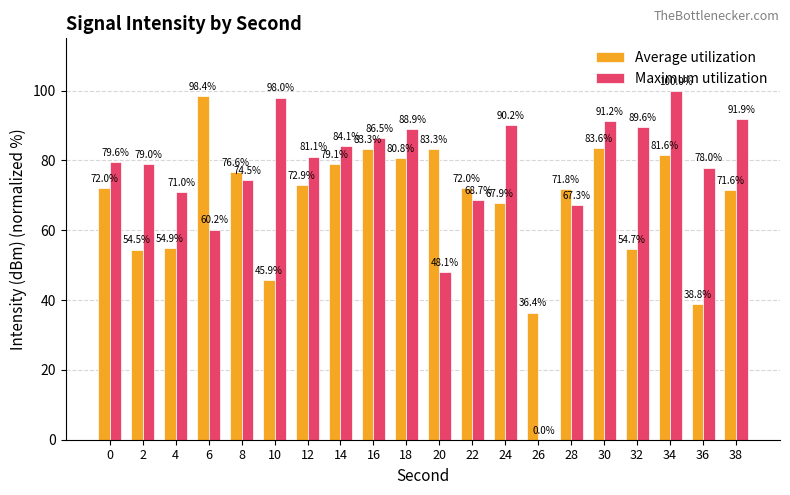

Which series has the largest total across all categories?

Maximum utilization